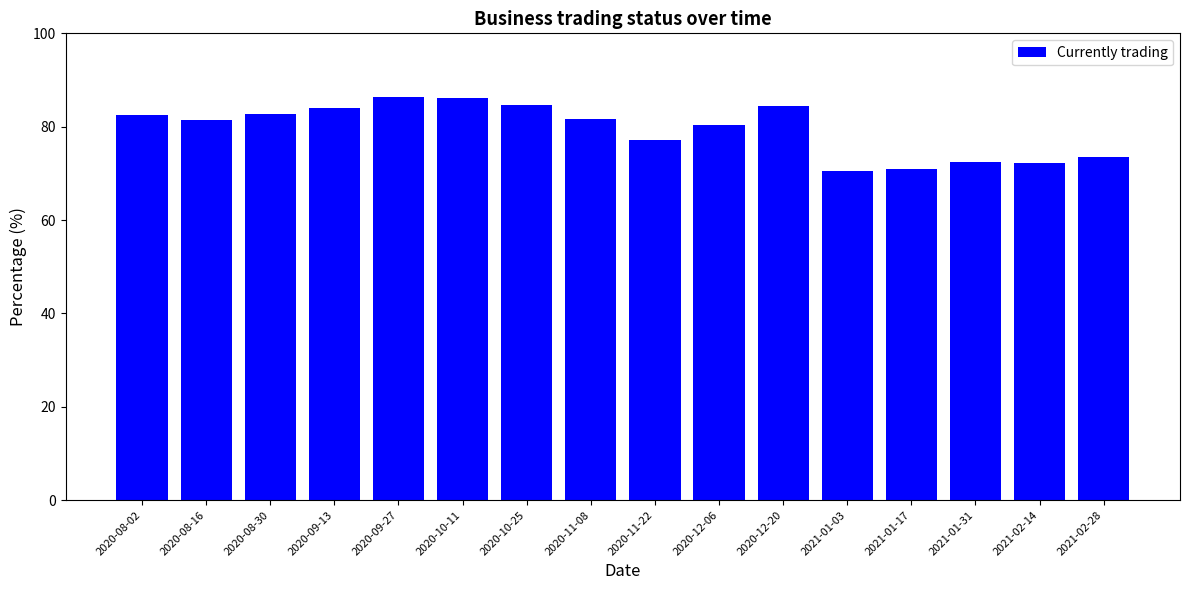

What is the smallest value displayed?

70.6